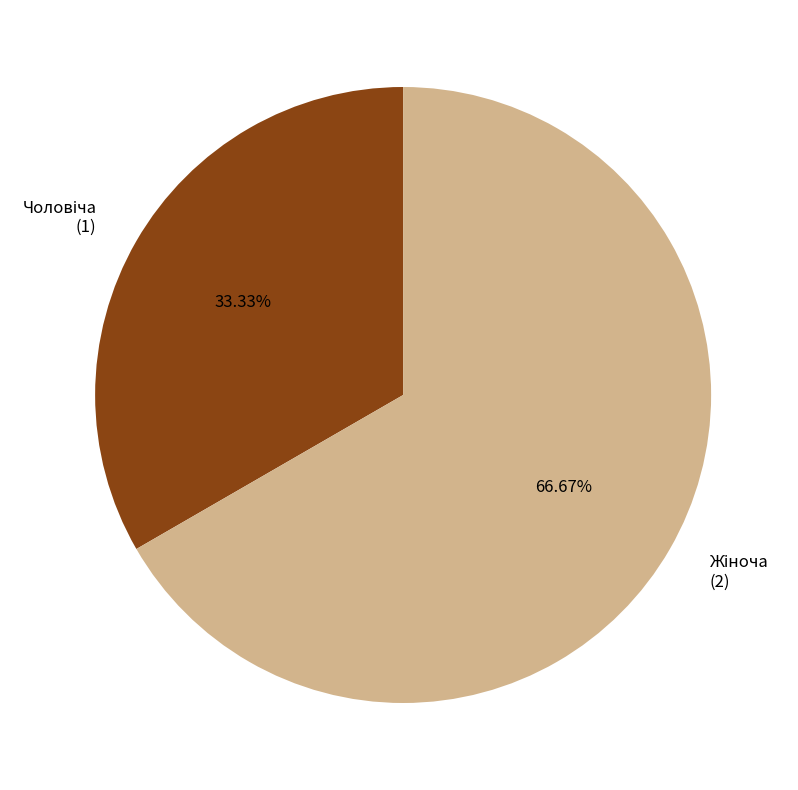

Does any single category account for the majority?

Yes